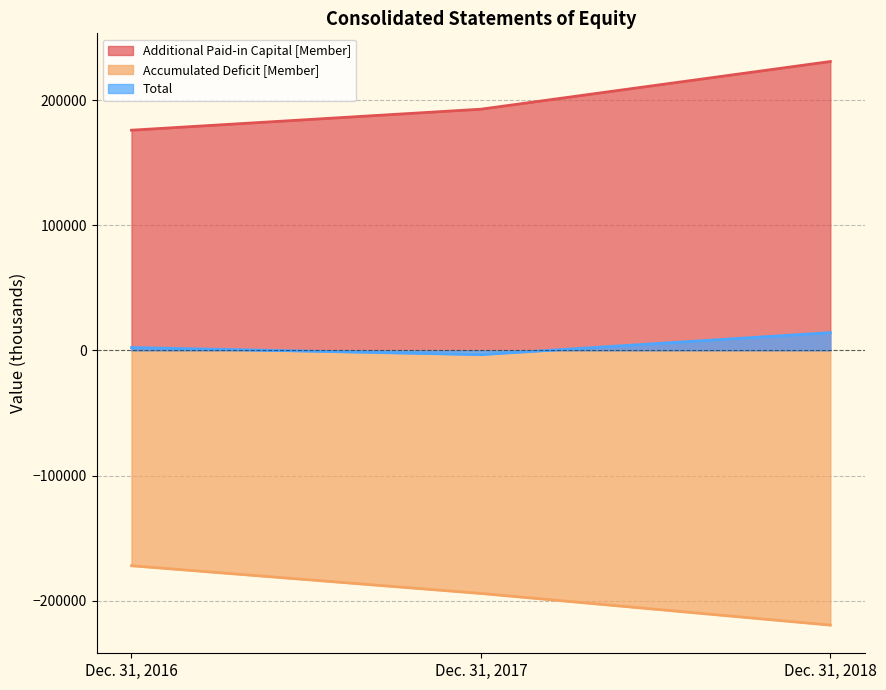

The value of Accumulated Deficit [Member] at Dec. 31, 2018 is -315990. True or false?

False